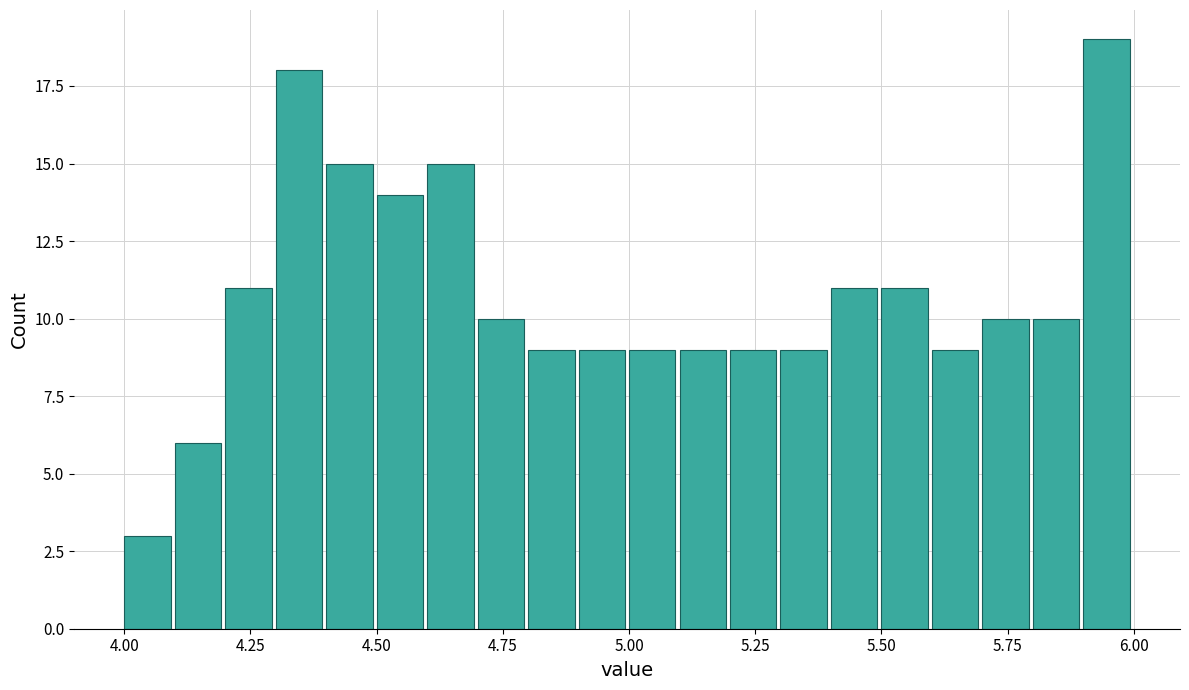

Around what value on the x-axis is the tallest bar? Give the approximate position of its centre, as read against the axis.

5.95